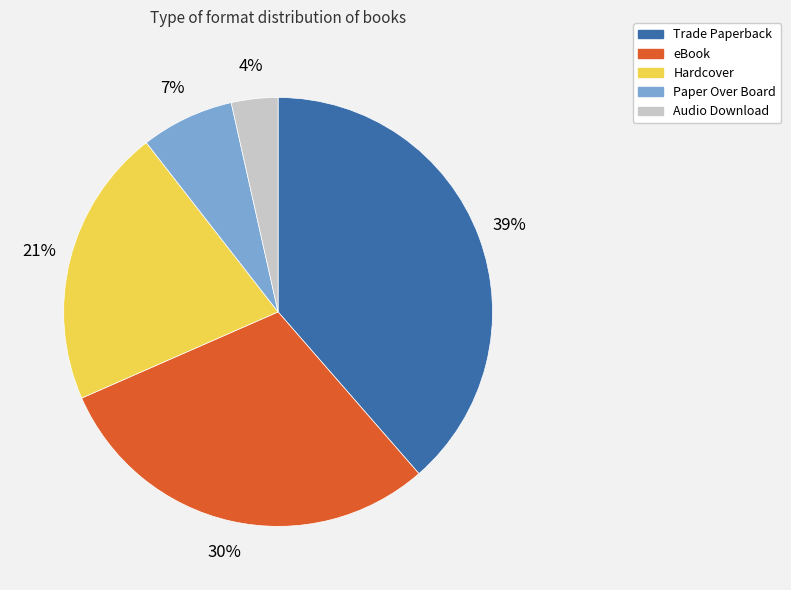

To the nearest percent, what portion does eBook represent?

30%